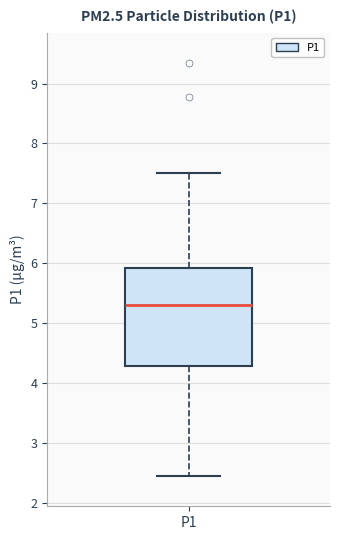

Read this box plot against the y-axis: the position of the median line, the range covered by the box, and the ends of both whiskers. The values are not printed on the chart, so give them approximately, as read against the axis.

median 5.3, box 4.3 to 5.9, whiskers 2.5 to 7.5